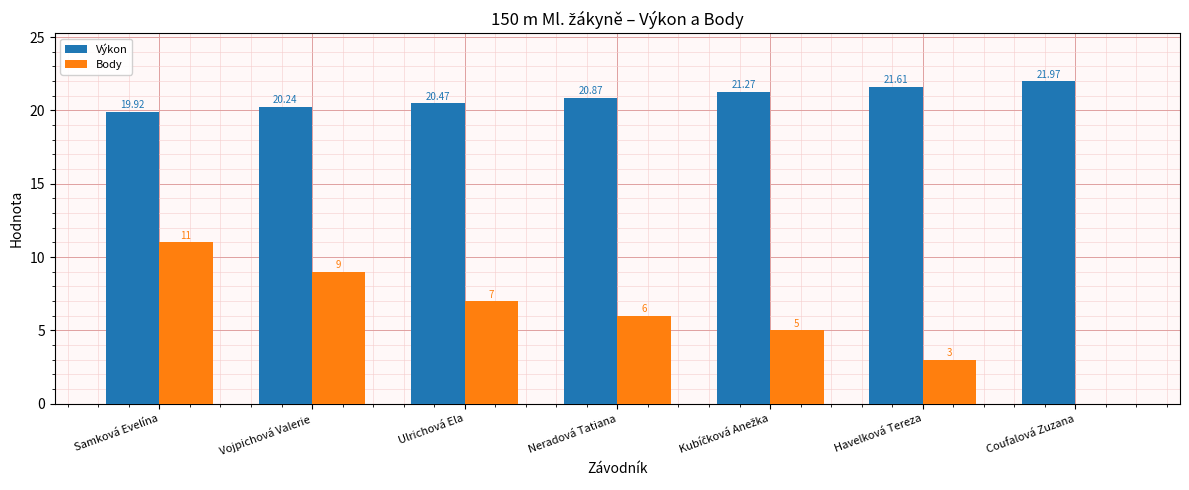

Where does the Výkon series first go above 20?

Vojpichová Valerie